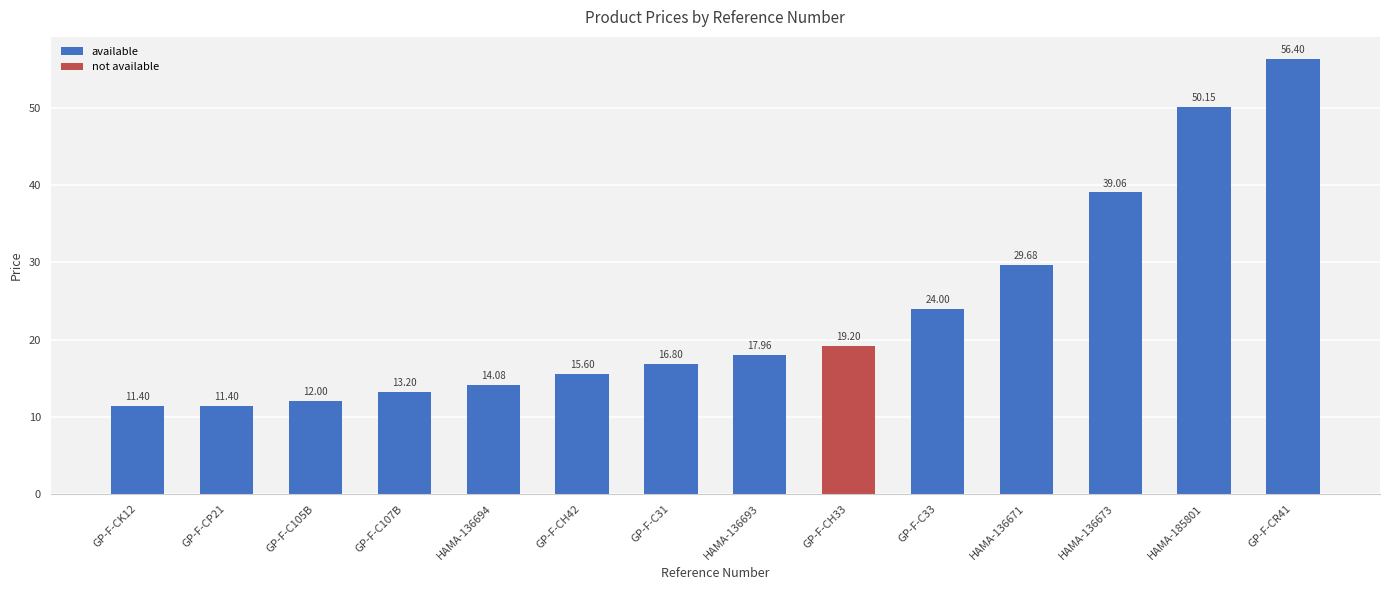

What is the difference between the second highest and minimum values?

38.7